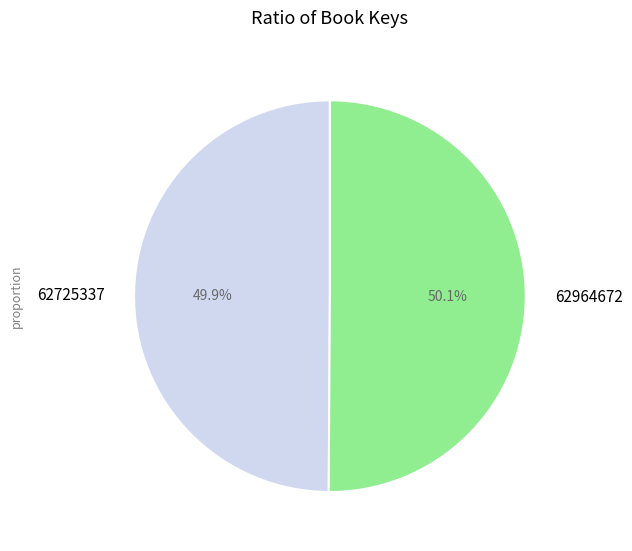

Approximately how many times larger is the value at 62964672 compared to 62725337?

1.0